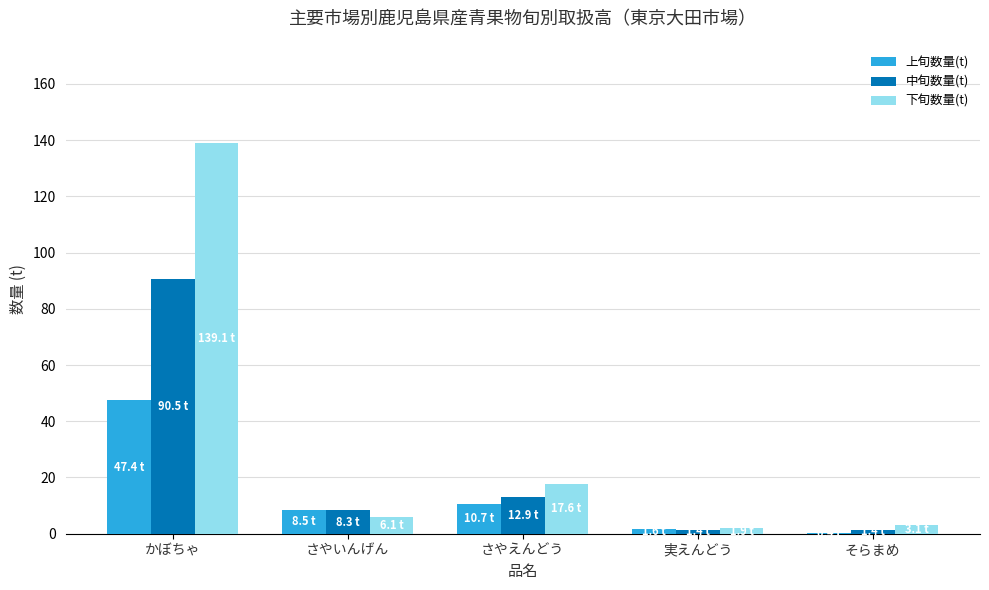

What is the total value across all series at さやいんげん?

22.9